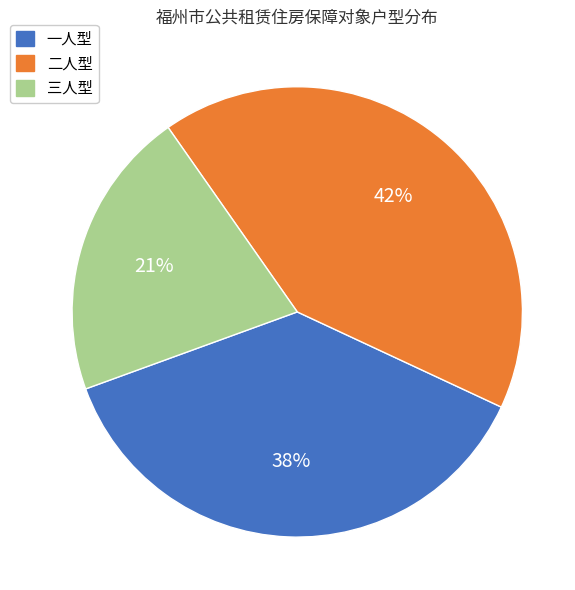

Which slice is the smallest?

三人型